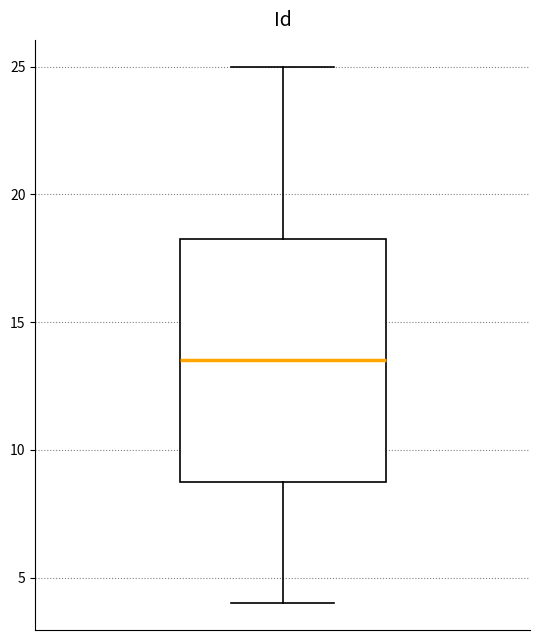

Transcribe this box plot: give where the median line is, the range the box spans, and where the two whiskers end, as read against the y-axis. The values are not printed on the chart, so give them approximately, as read against the axis.

median 13.5, box 9.0 to 18.5, whiskers 4.0 to 25.0